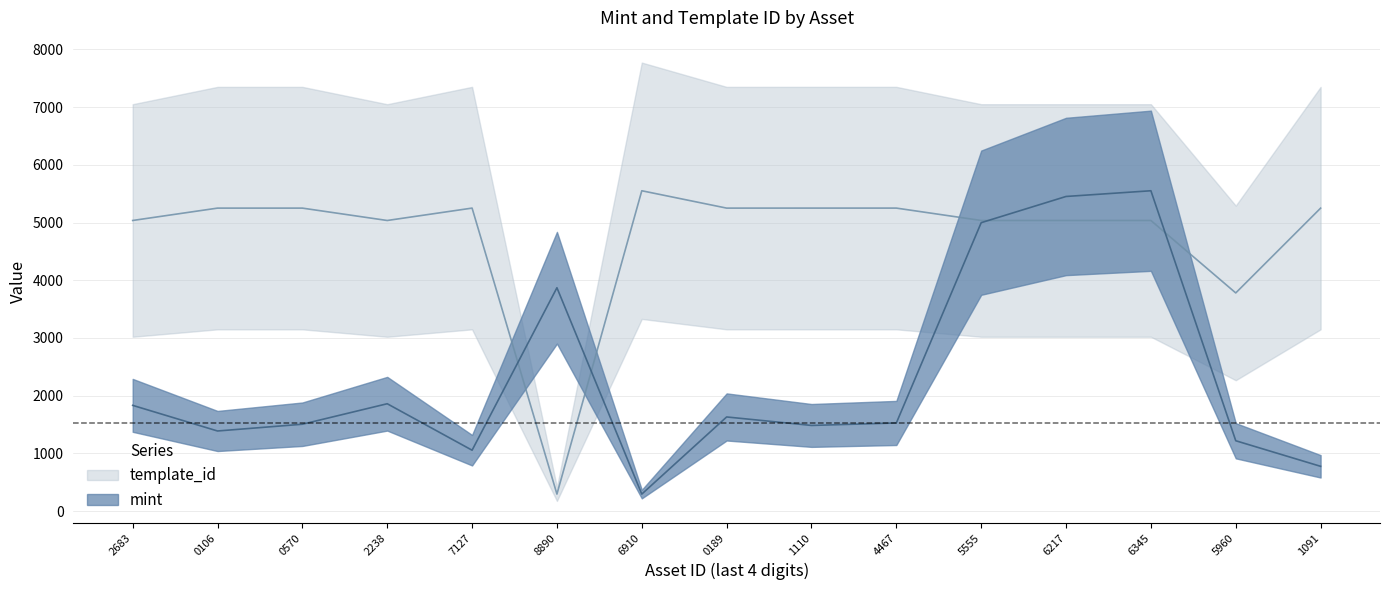

At how many categories does at least one series exceed 5116?

10